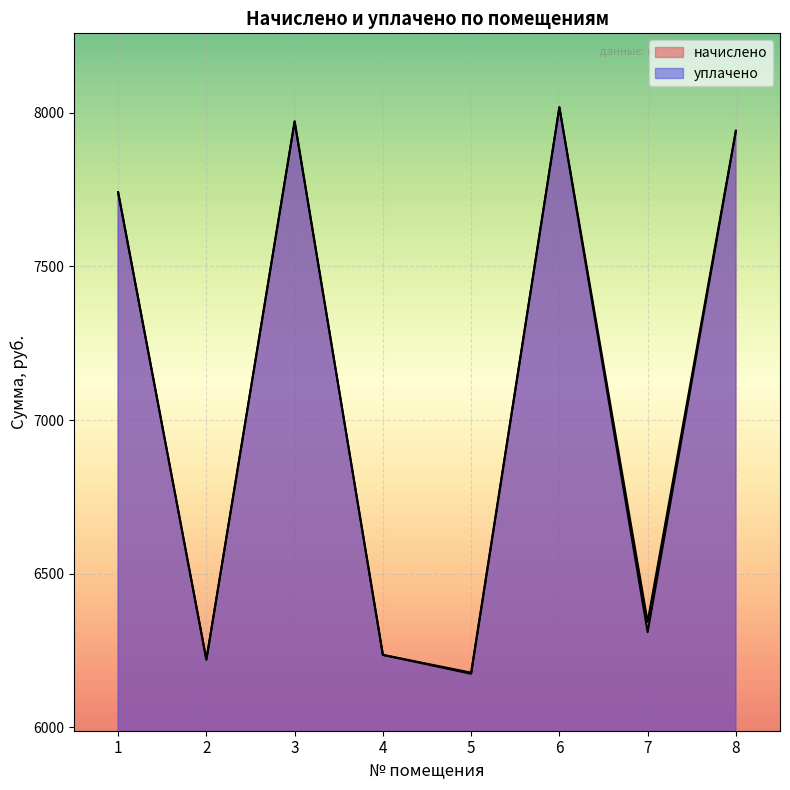

Which series has the largest total across all categories?

начислено